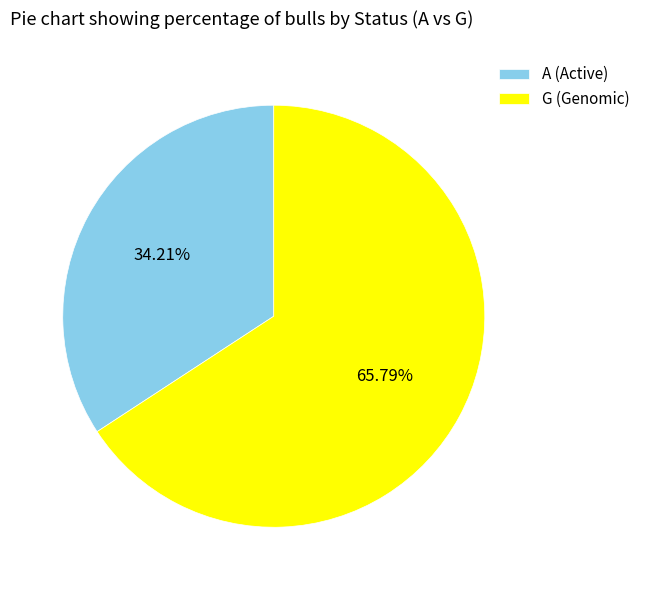

Between A (Active) and G (Genomic), which is larger?

G (Genomic)